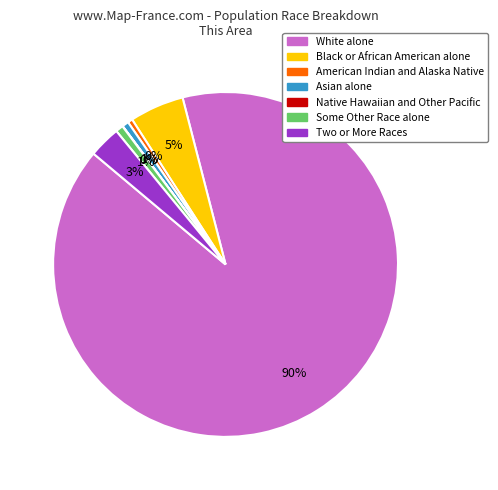

Is there a majority slice in this chart?

Yes